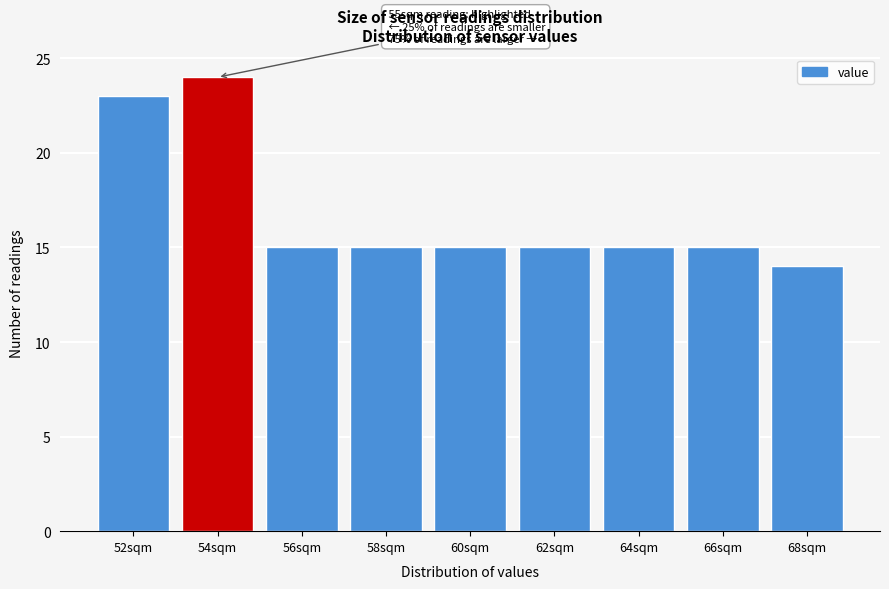

Reading right to left, list all the values displayed in this chart.

14	15	15	15	15	15	15	24	23